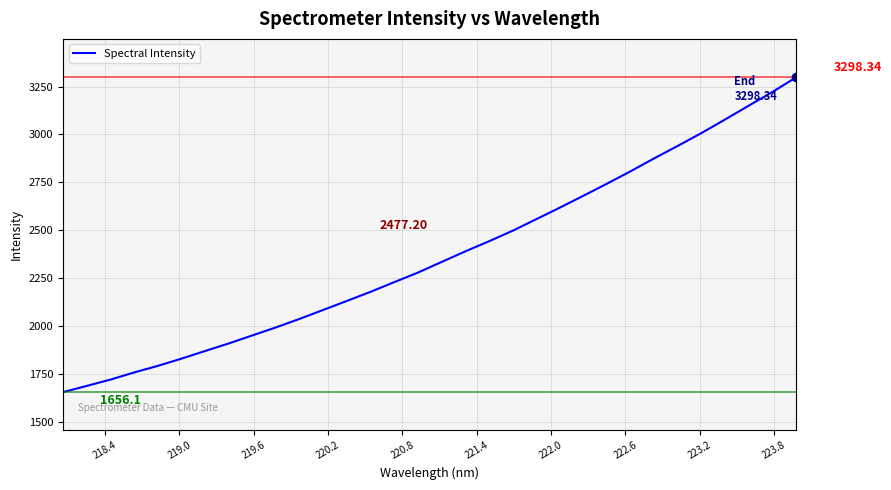

What is the difference between the maximum and minimum values?

1642.3